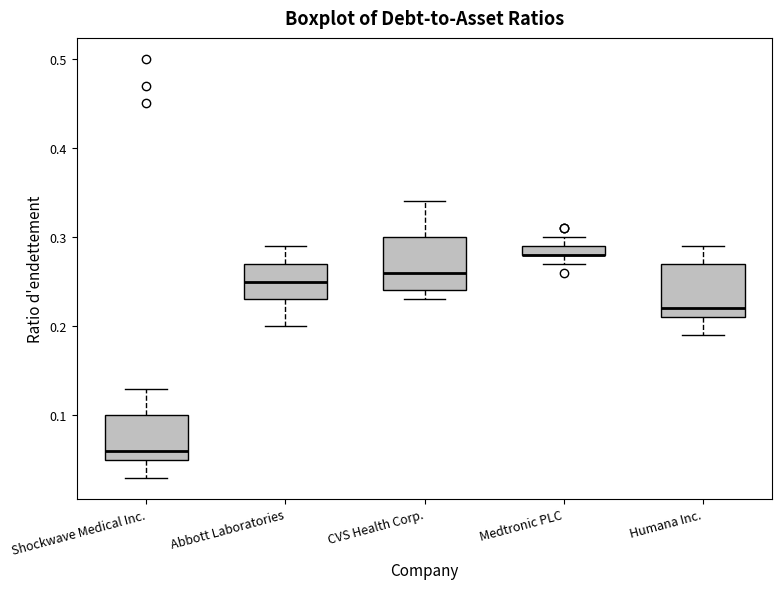

Where is the lower edge of the box for CVS Health Corp. on the y-axis? The values are not printed on the chart, so give them approximately, as read against the axis.

0.24